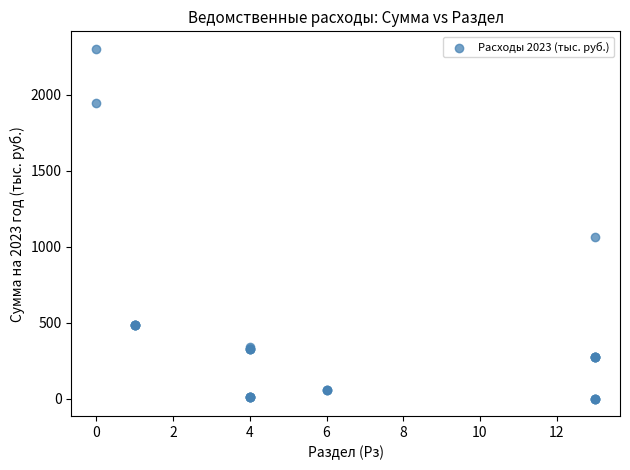

What Y value in the scatter plot is closest to 1152?

1066.7